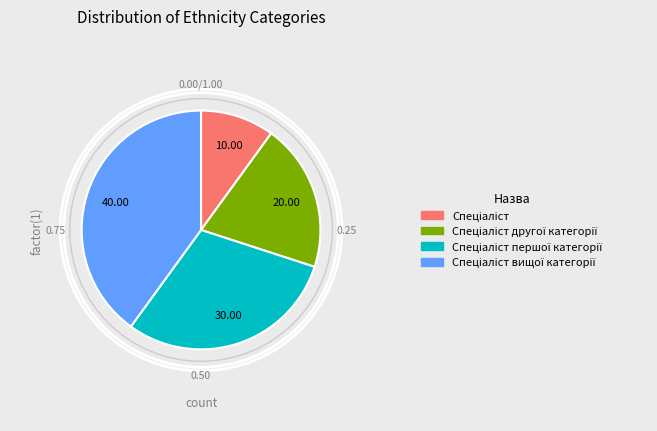

Does any single category account for the majority?

No